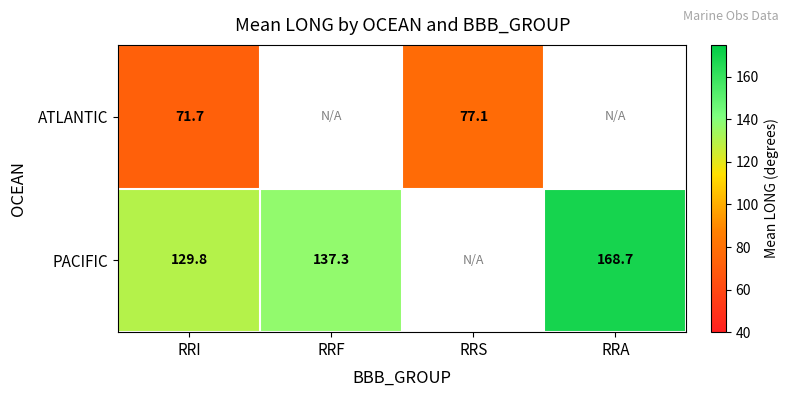

At RRI, list the series in order from largest to smallest.

PACIFIC, ATLANTIC